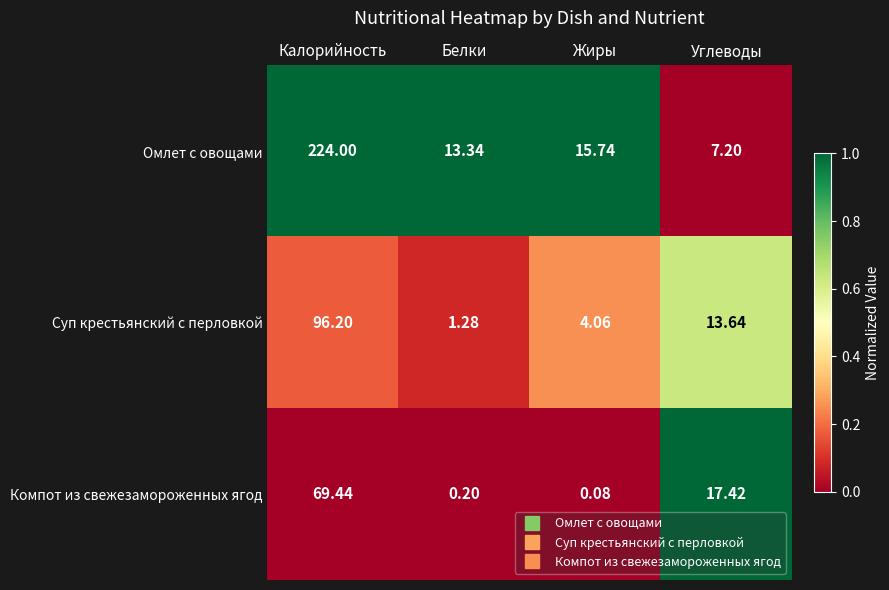

Which category has the lowest value across all series?

Жиры